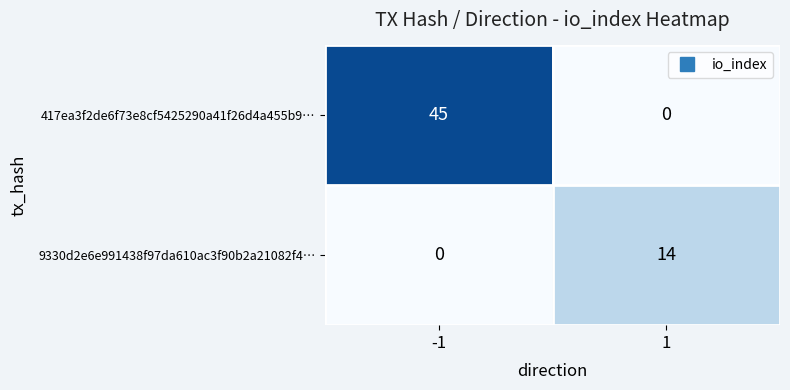

Reading left to right, list all the values displayed in this chart.

417ea3f2de6f73e8cf5425290a41f26d4a455b9…: -1=45	1=0
9330d2e6e991438f97da610ac3f90b2a21082f4…: -1=0	1=14